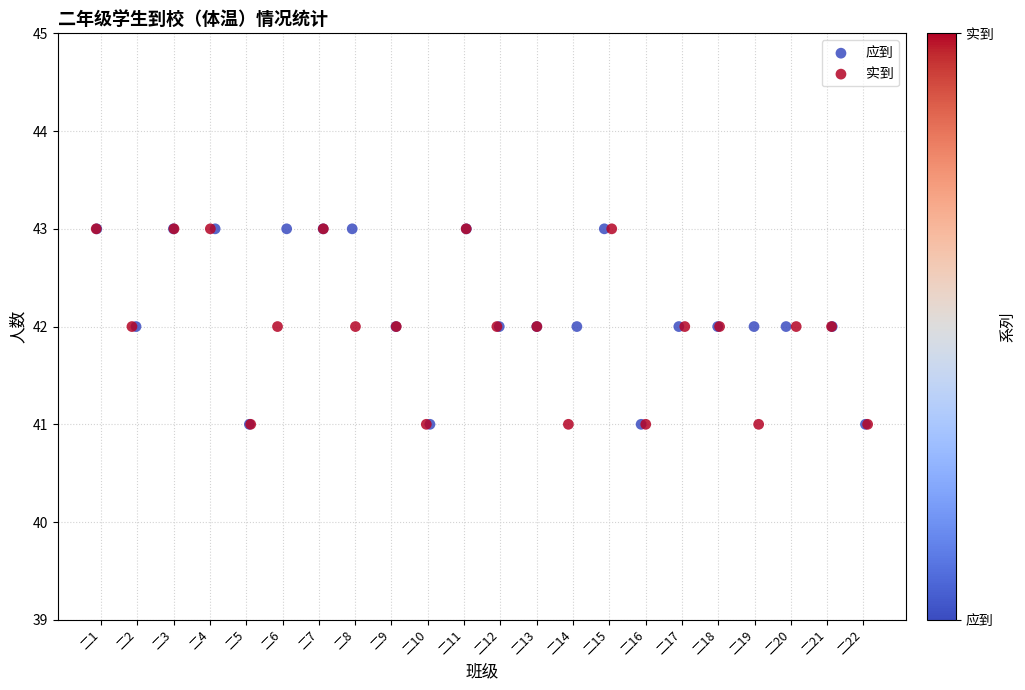

What are all the series names shown in the legend?

应到, 实到